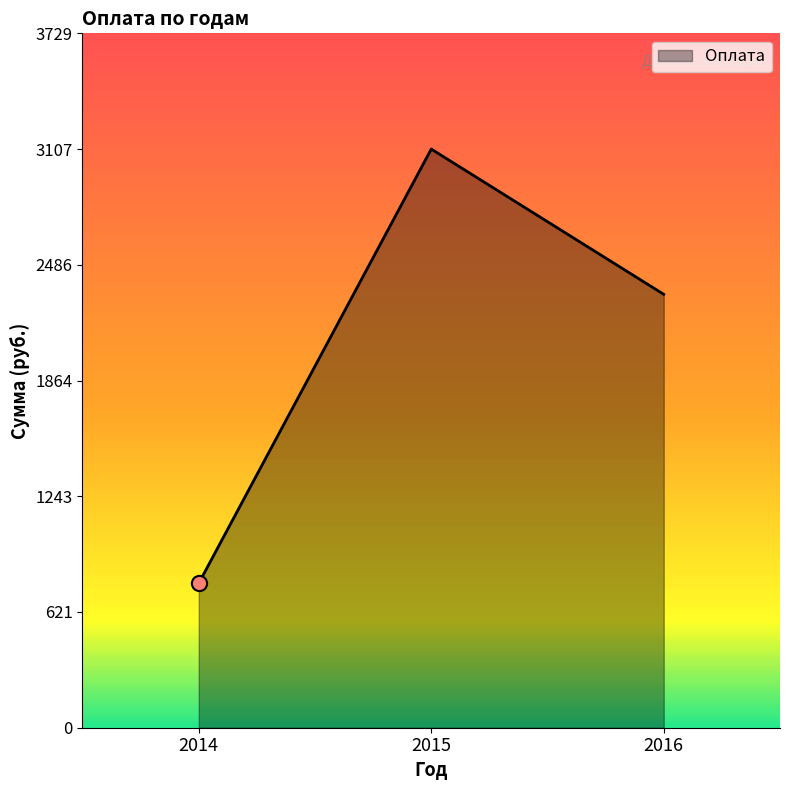

What is the change in value from 2014 to 2015?

+2331.4